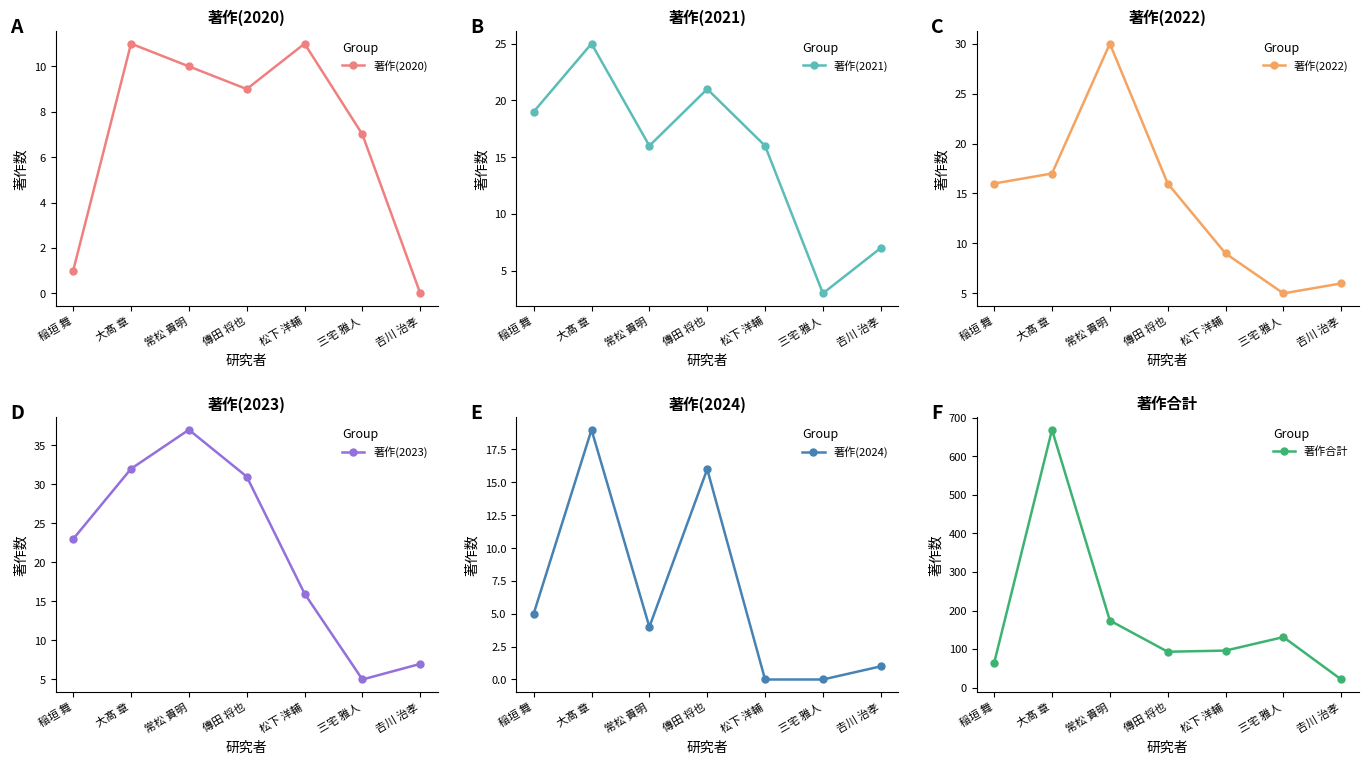

List the labels in order of 著作合計 value, largest first.

大髙 章, 常松 貴明, 三宅 雅人, 松下 洋輔, 傳田 将也, 稲垣 舞, 𠮷川 治孝